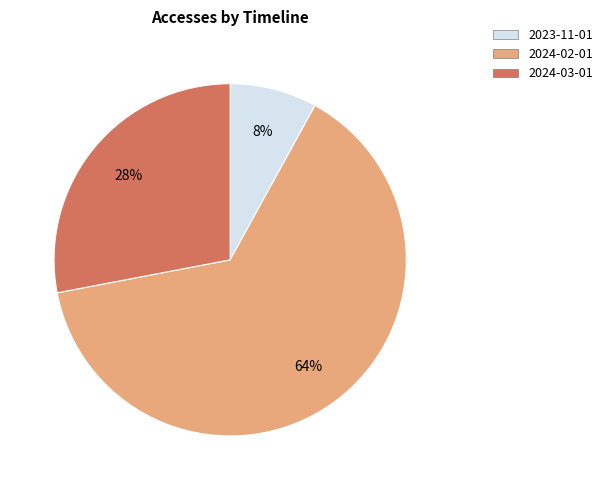

How many slices are in this pie chart?

3